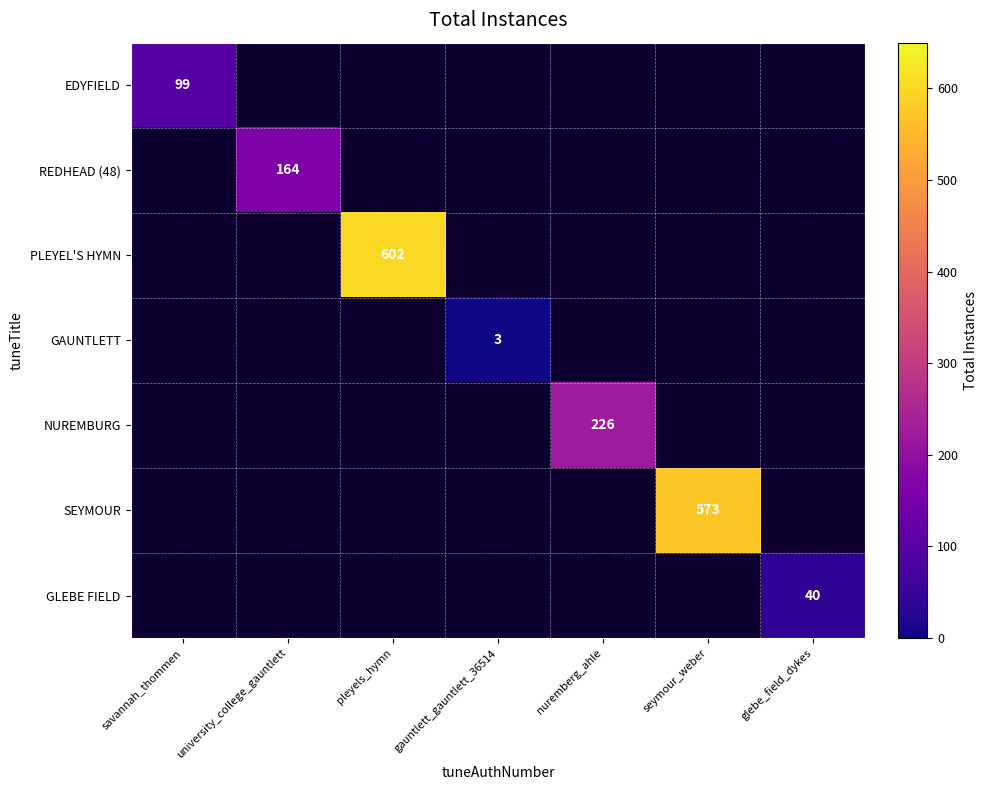

At seymour_weber, list the series in order from smallest to largest.

EDYFIELD, REDHEAD (48), PLEYEL'S HYMN, GAUNTLETT, NUREMBURG, SEYMOUR, GLEBE FIELD